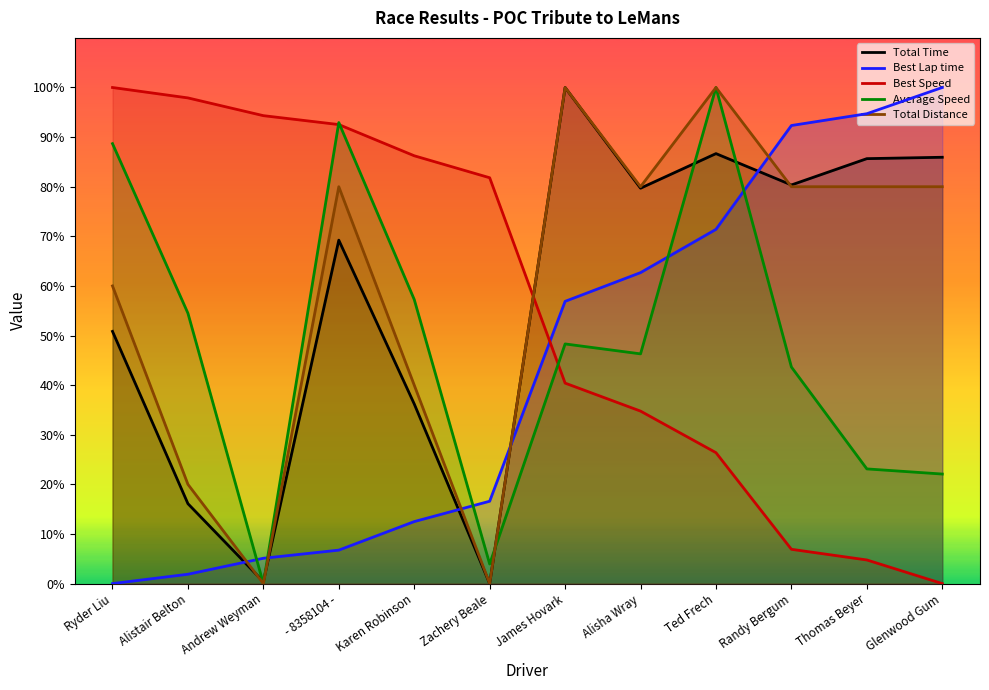

At which category is the sum across all series the highest?

Ted Frech